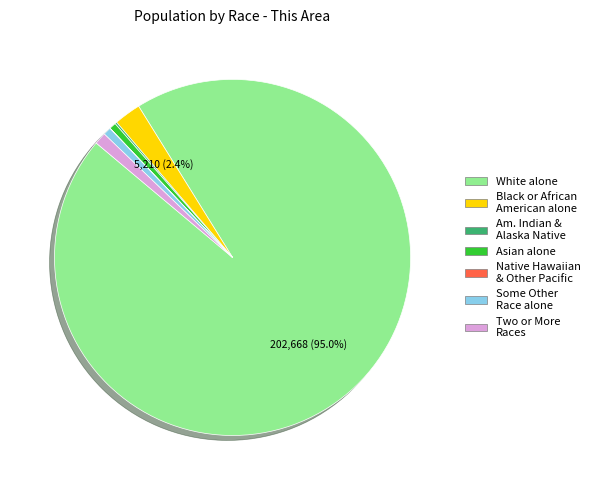

Is there any slice that represents more than half of the pie?

Yes